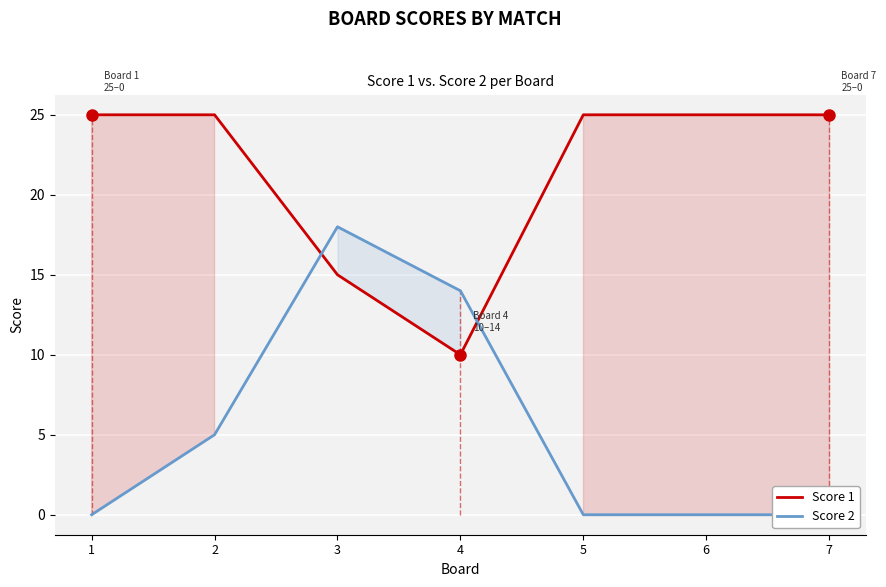

Rank the categories by Score 1 value from lowest to highest.

4, 3, 1, 2, 5, 6, 7